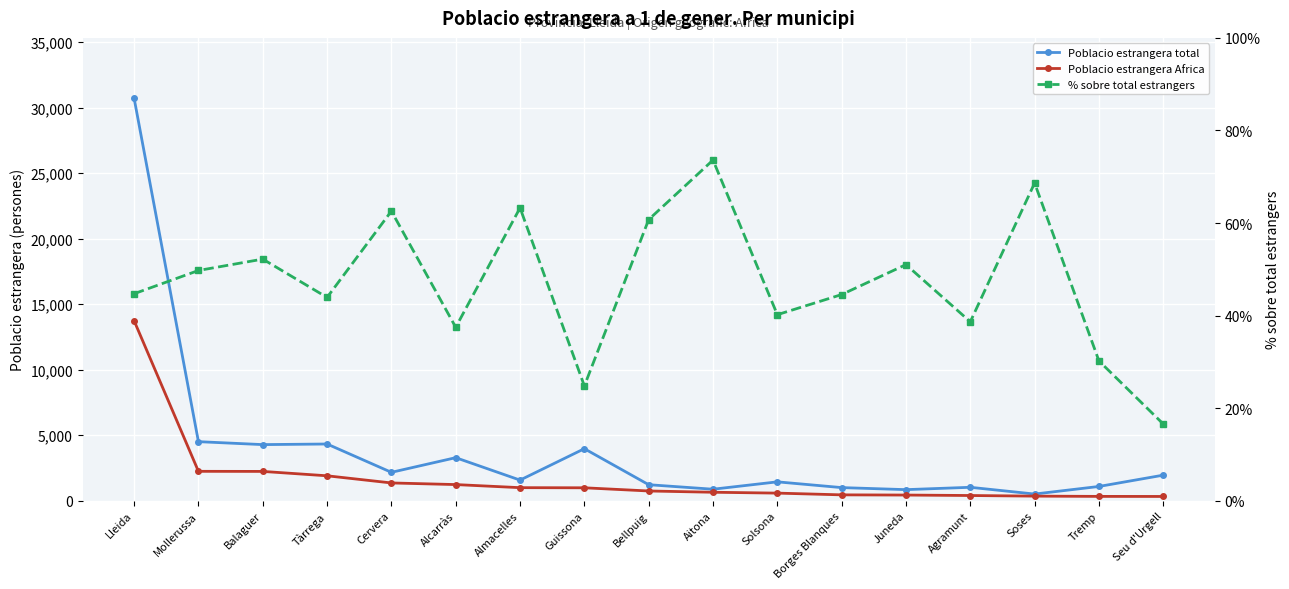

What is the spread (max minus min) of values at Alcarràs?

3245.5